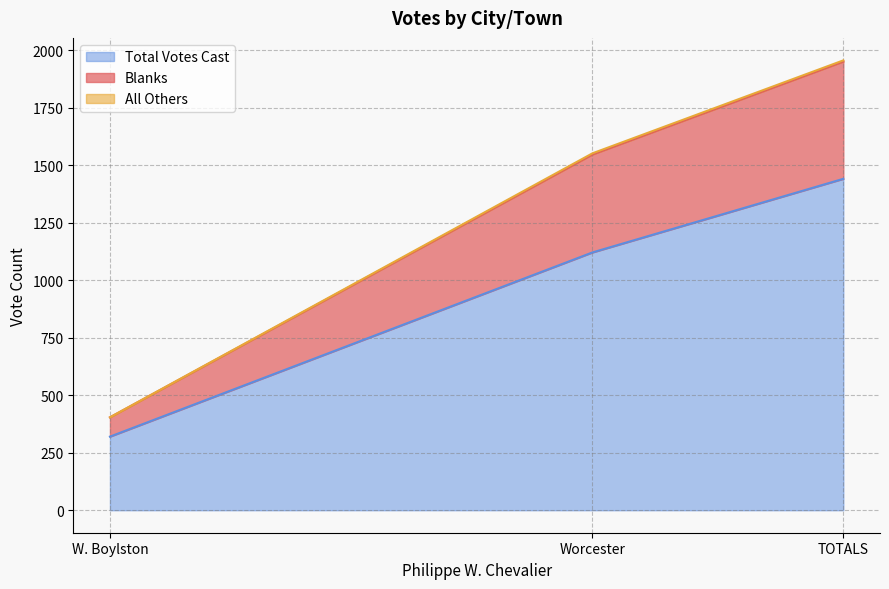

At which label does Total Votes Cast reach its peak?

TOTALS